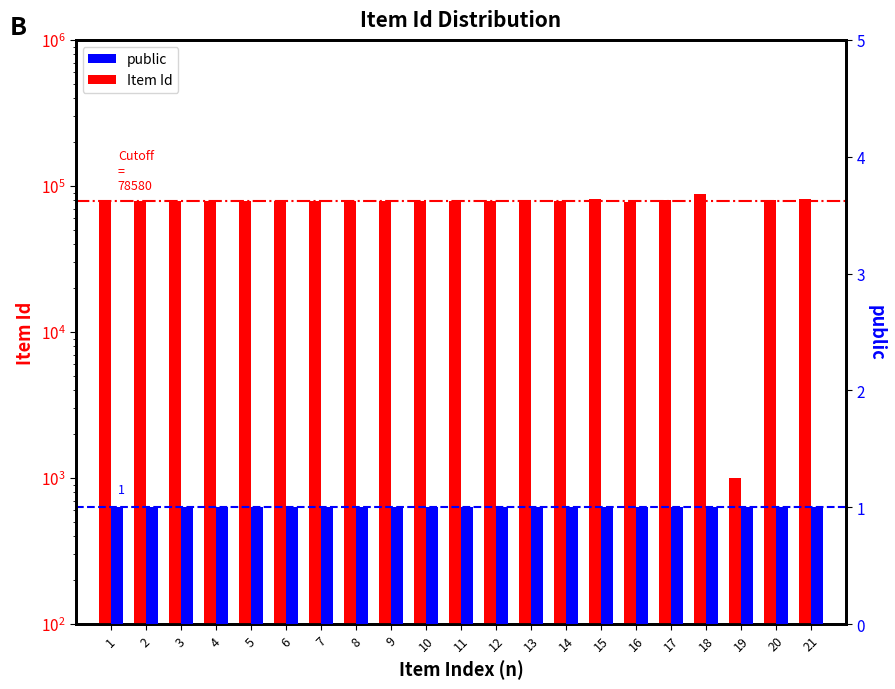

True or false: public has a value of 1 at 11.

False